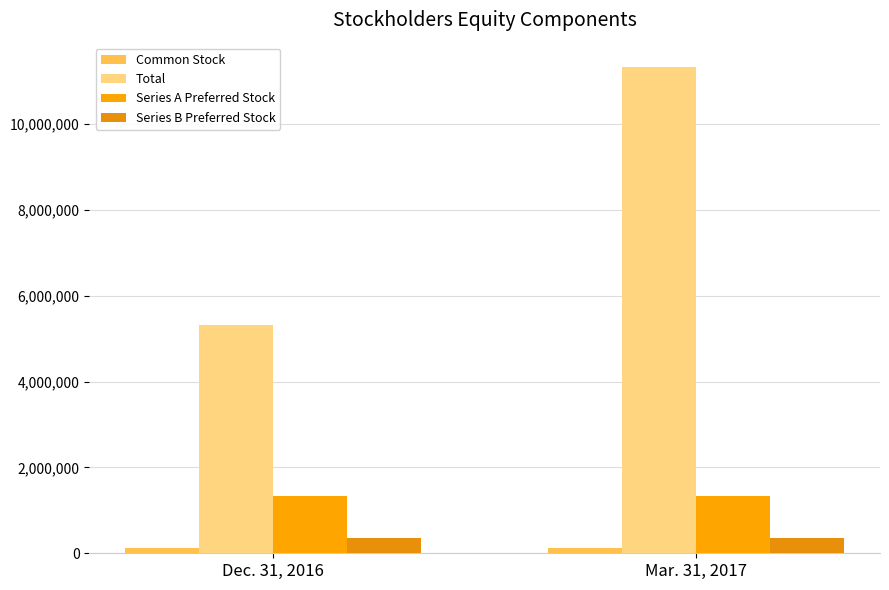

What is the maximum value for Series B Preferred Stock?

362059